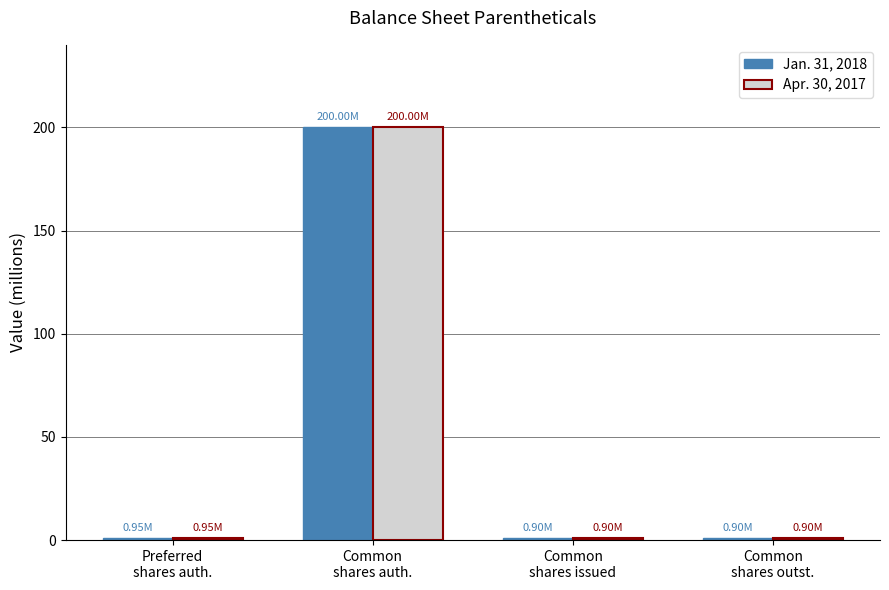

What is the value of the Jan. 31, 2018 bar at the 3rd from the left?

0.9